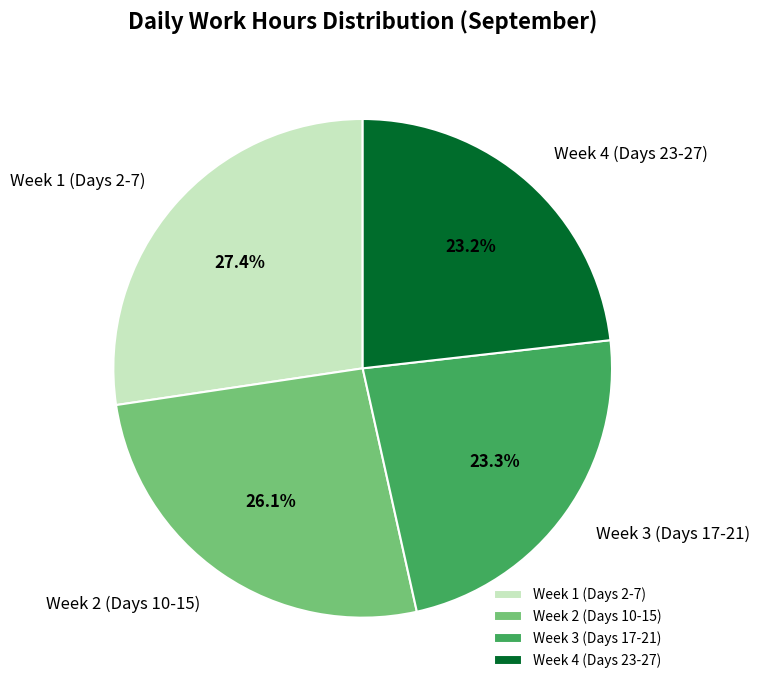

Is the sum of Week 1 (Days 2-7) and Week 2 (Days 10-15) greater than half?

Yes